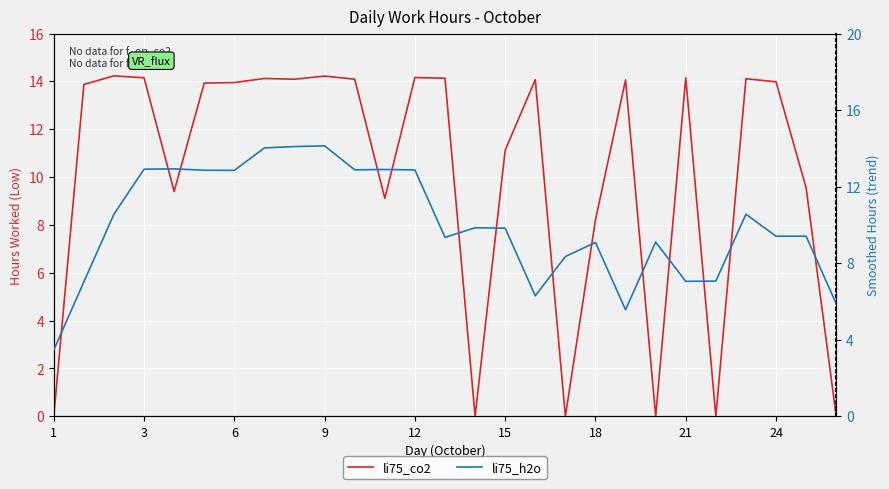

Is the value of li75_co2 at 13 greater than the value of li75_h2o at 20?

Yes